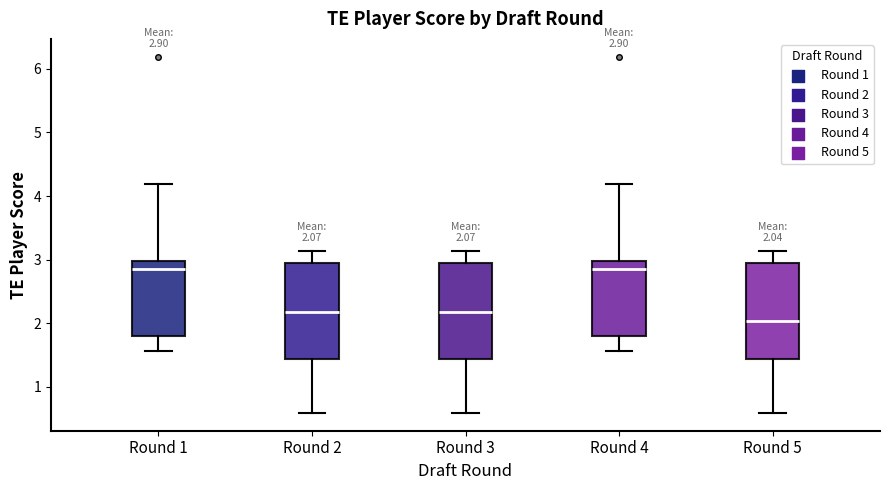

Which box's median line is the lowest?

Round 5